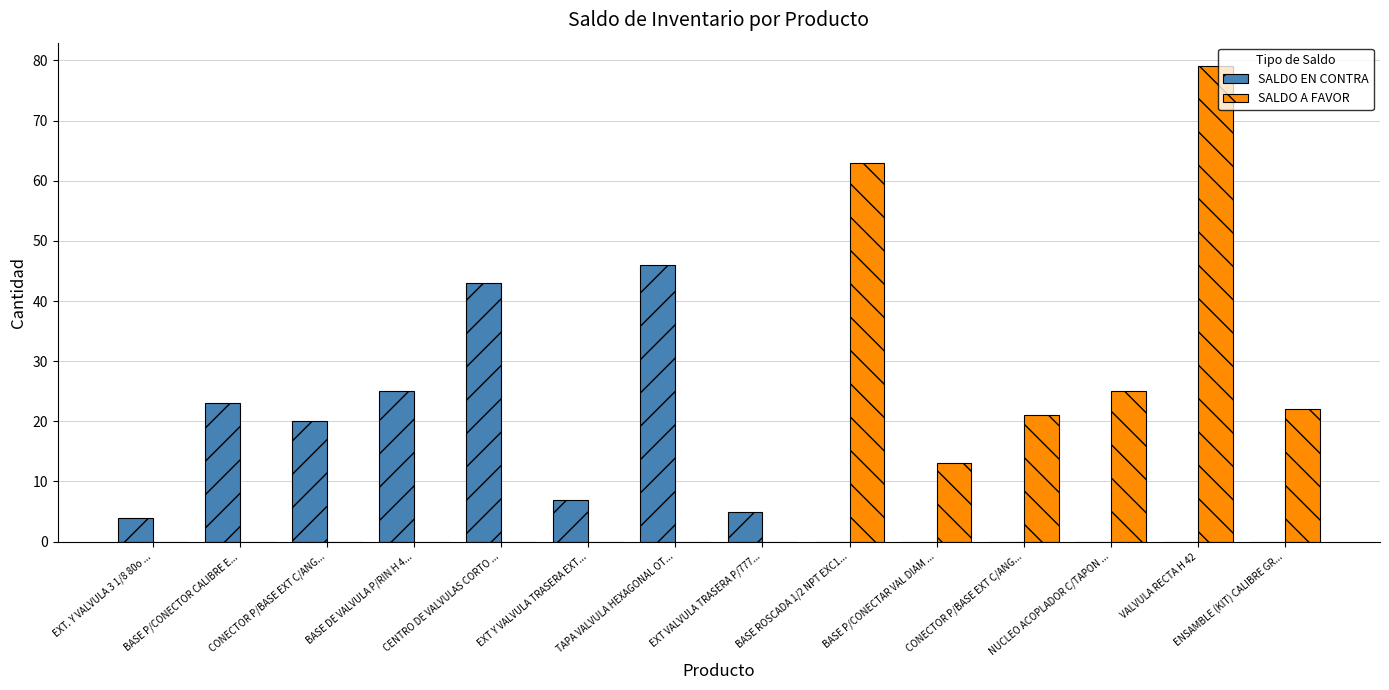

What is the spread (max minus min) of values at CONECTOR P/BASE EXT C/ANG...?

20